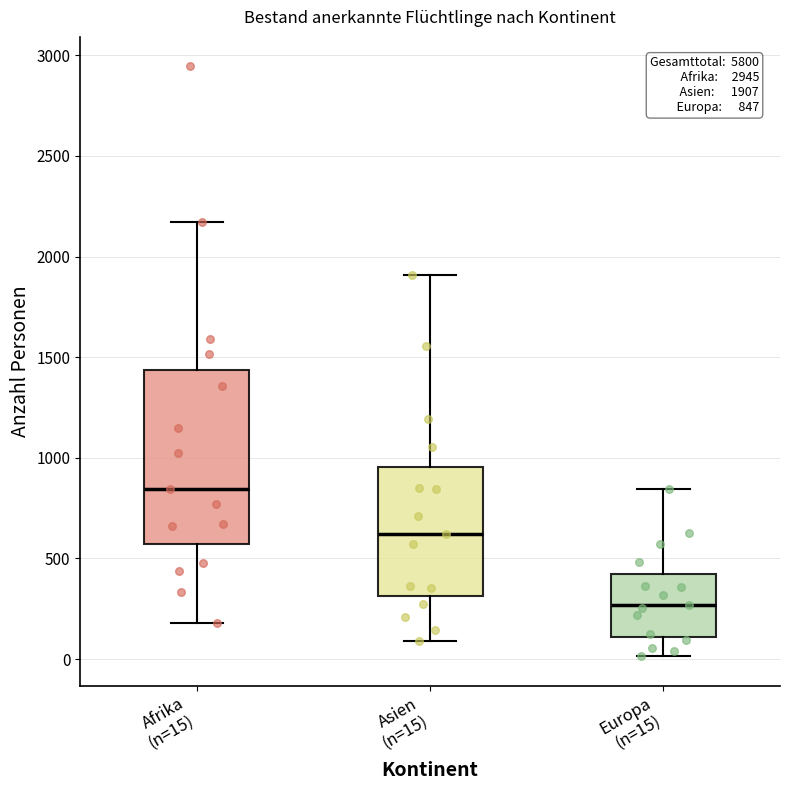

Comparing the boxes themselves (not the whiskers), which one is the tallest?

Afrika (n=15)